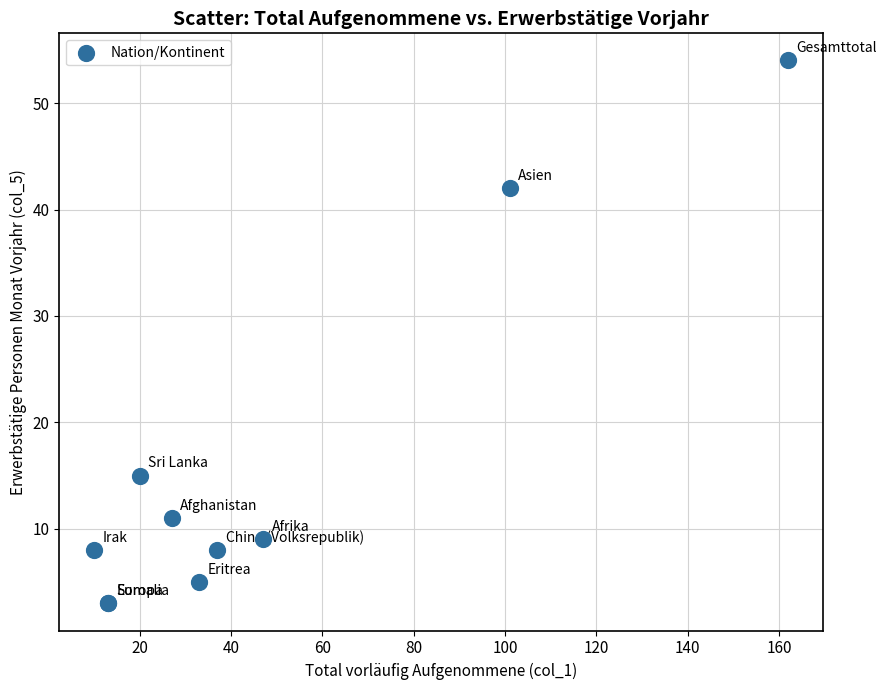

What Y value in the scatter plot is closest to 28?

15